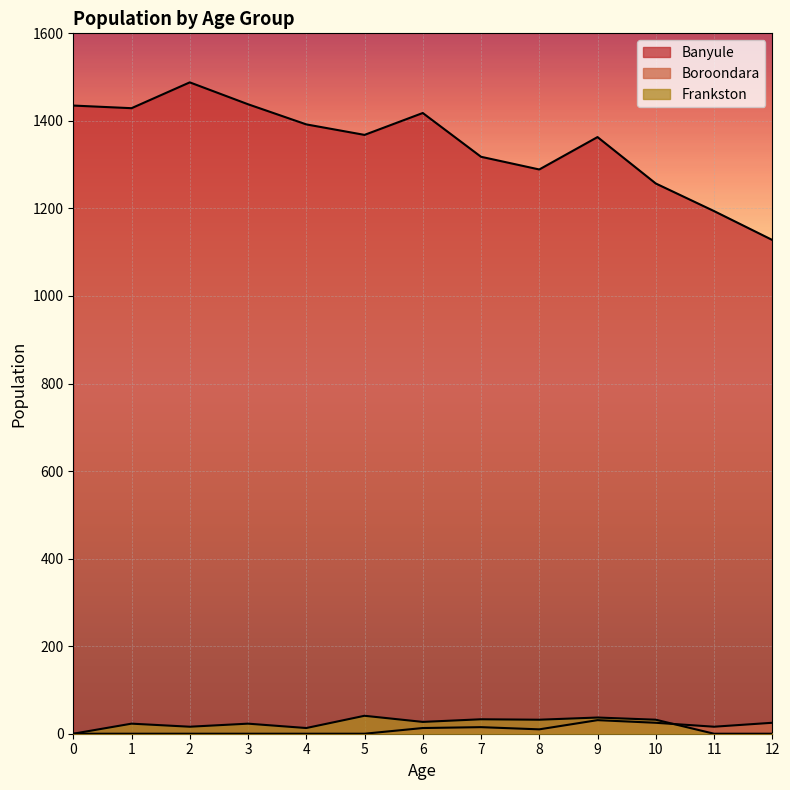

Which has a higher value, 7 or 12?

7